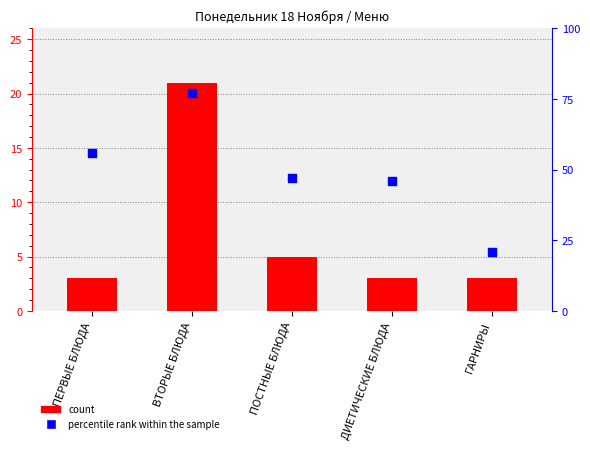

Which series reaches the maximum Y coordinate?

percentile rank within the sample